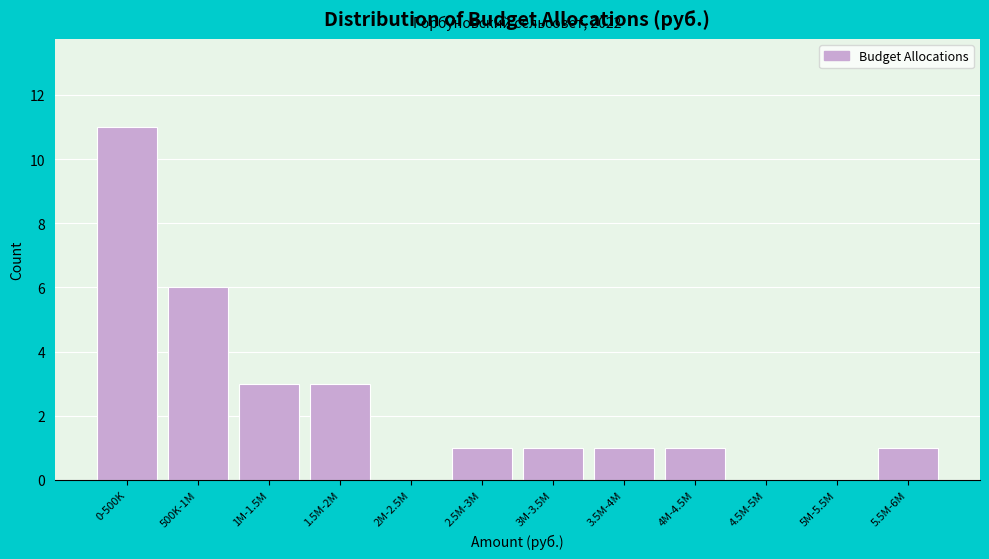

Reading left to right, what are all the values shown in this chart?

0-500K=11	500K-1M=6	1M-1.5M=3	1.5M-2M=3	2M-2.5M=0	2.5M-3M=1	3M-3.5M=1	3.5M-4M=1	4M-4.5M=1	4.5M-5M=0	5M-5.5M=0	5.5M-6M=1